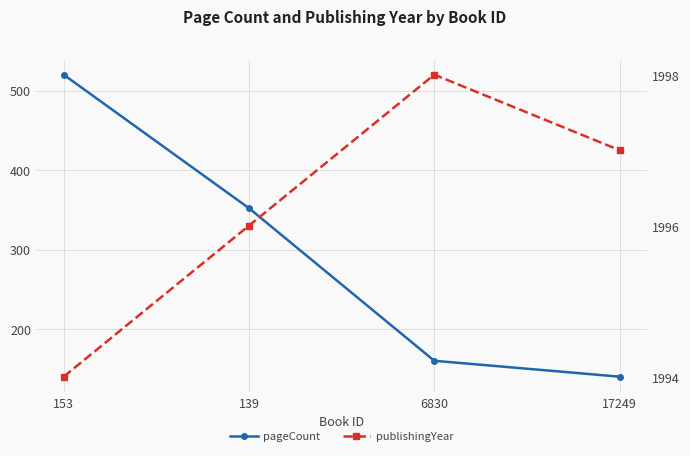

Is it true that pageCount equals 149 at 153?

False